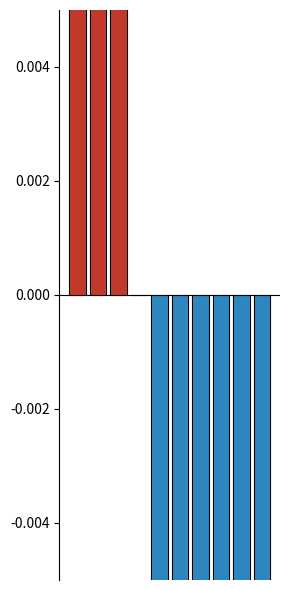

How many data points are less than 0?

6